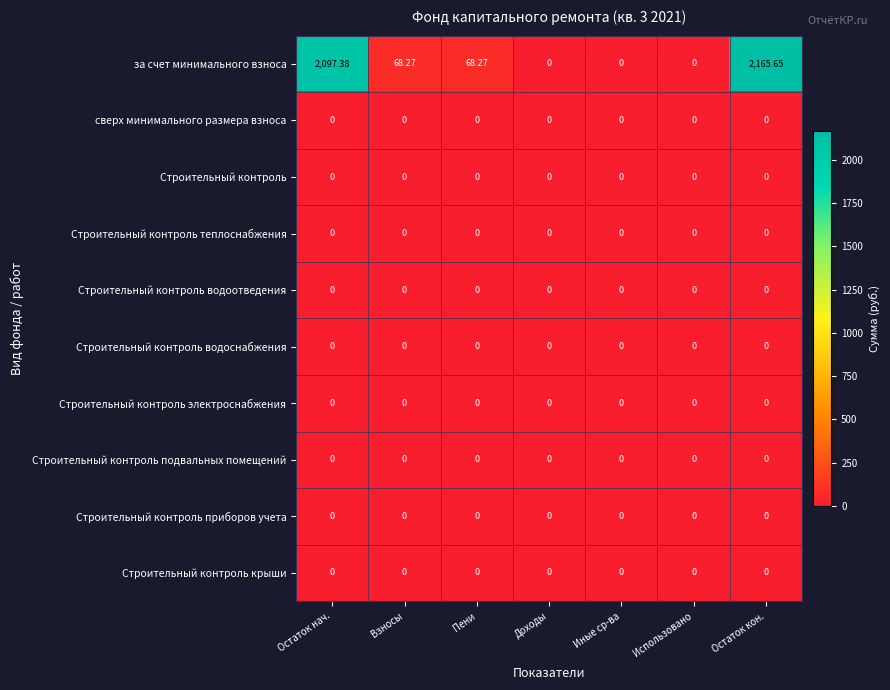

At which category does the chart reach its peak across all series?

Остаток кон.